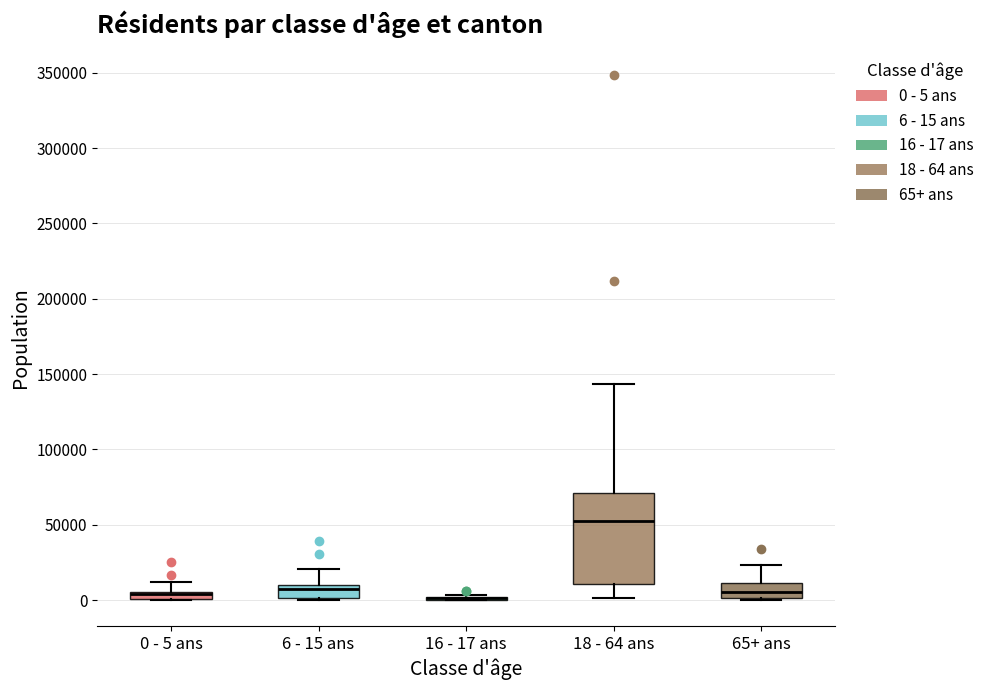

Comparing the boxes themselves (not the whiskers), which one is the tallest?

18 - 64 ans